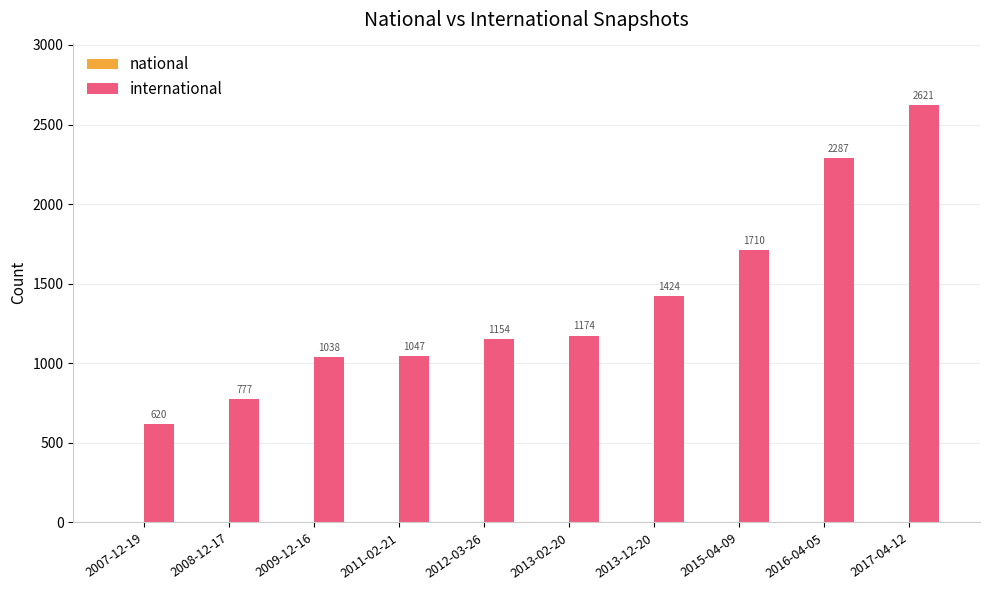

Which label corresponds to the largest value in the chart?

2017-04-12